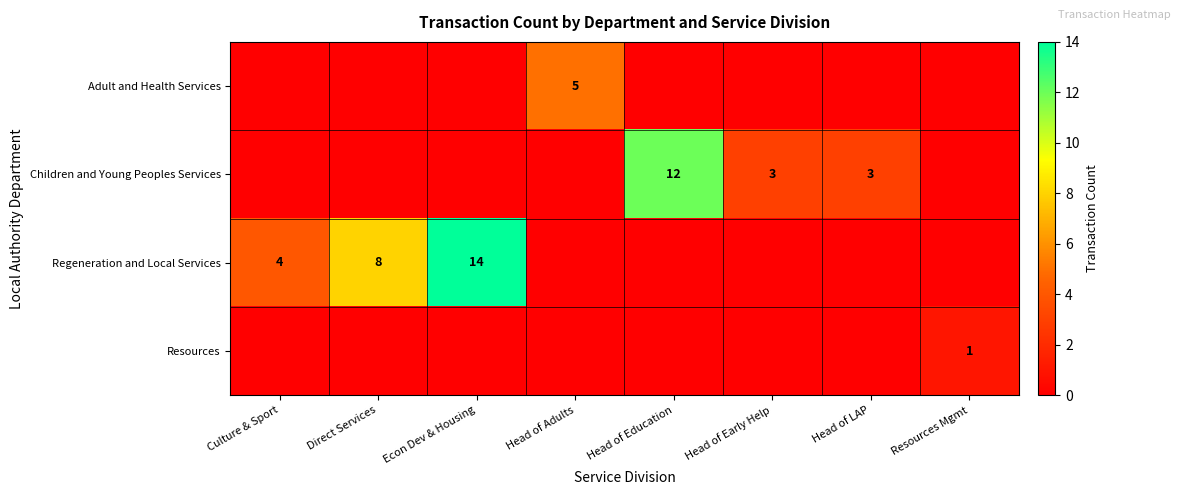

The value of Regeneration and Local Services at Direct Services is 14. True or false?

False